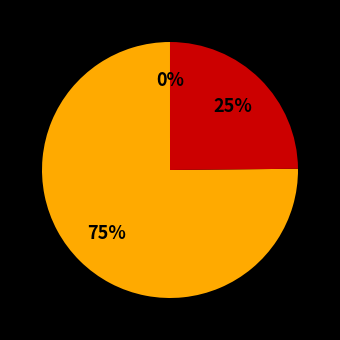

To the nearest percent, what is the average slice percentage?

33%